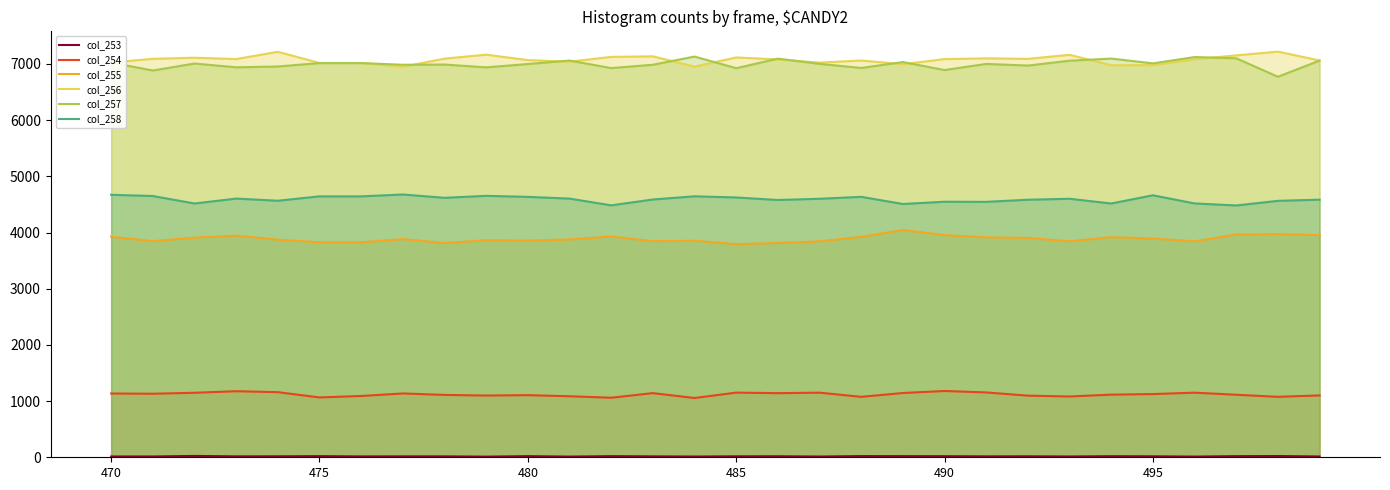

The value of col_253 at 16 is 9. True or false?

False